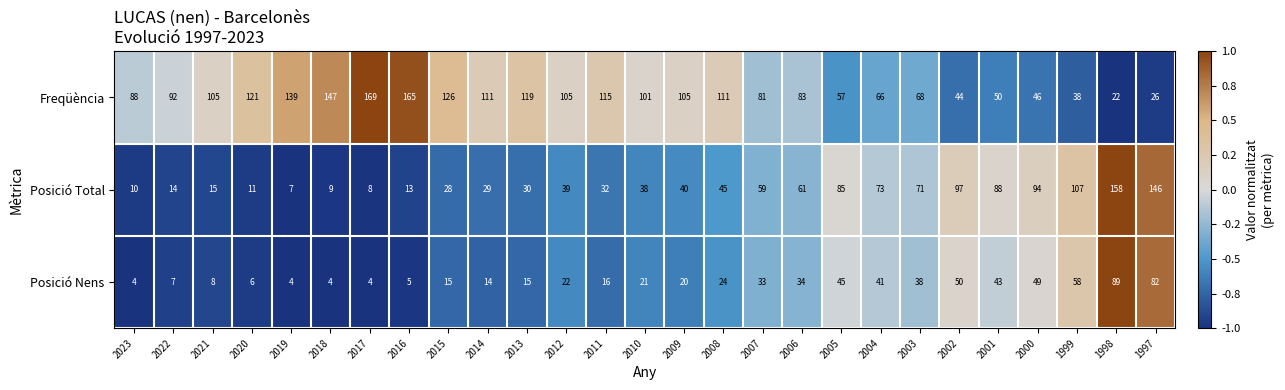

List the series in order of their peak value, lowest first.

Posició Nens, Posició Total, Freqüència